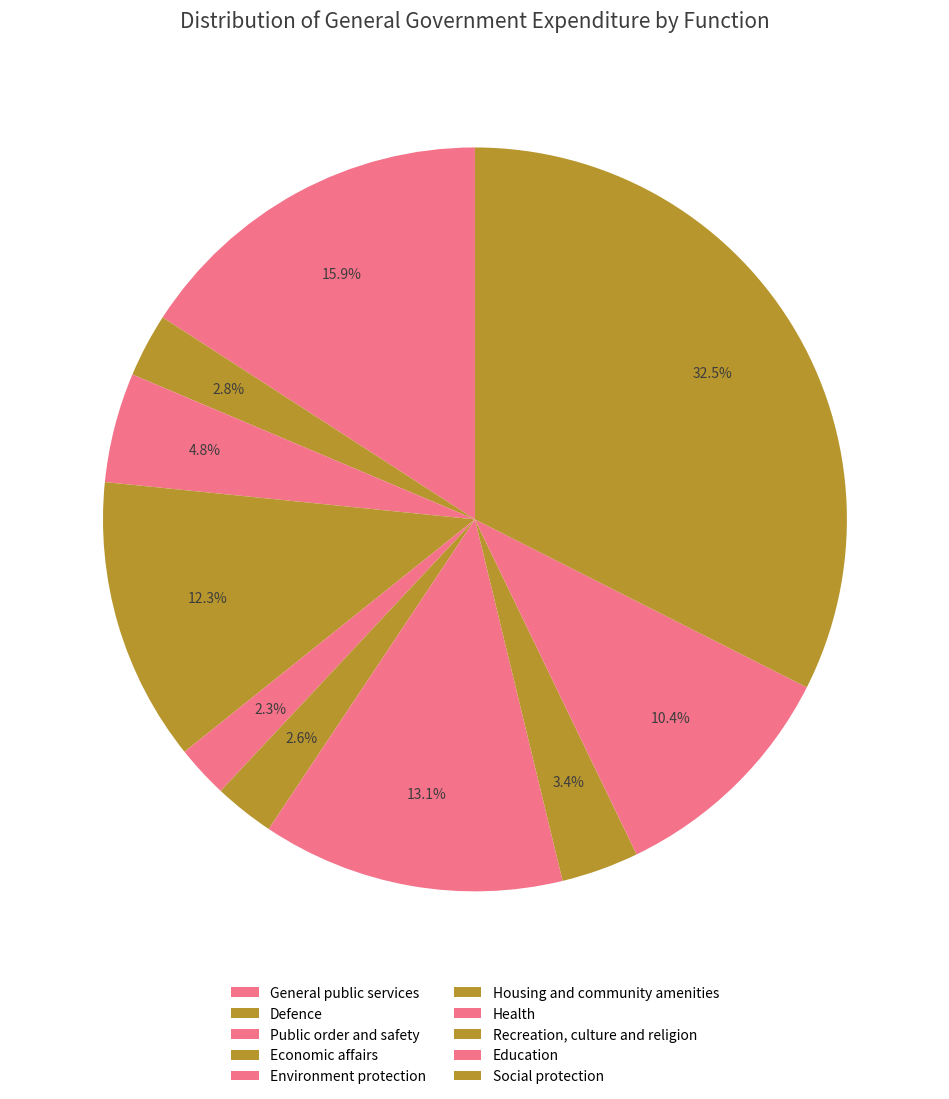

How many segments does this pie chart have?

10